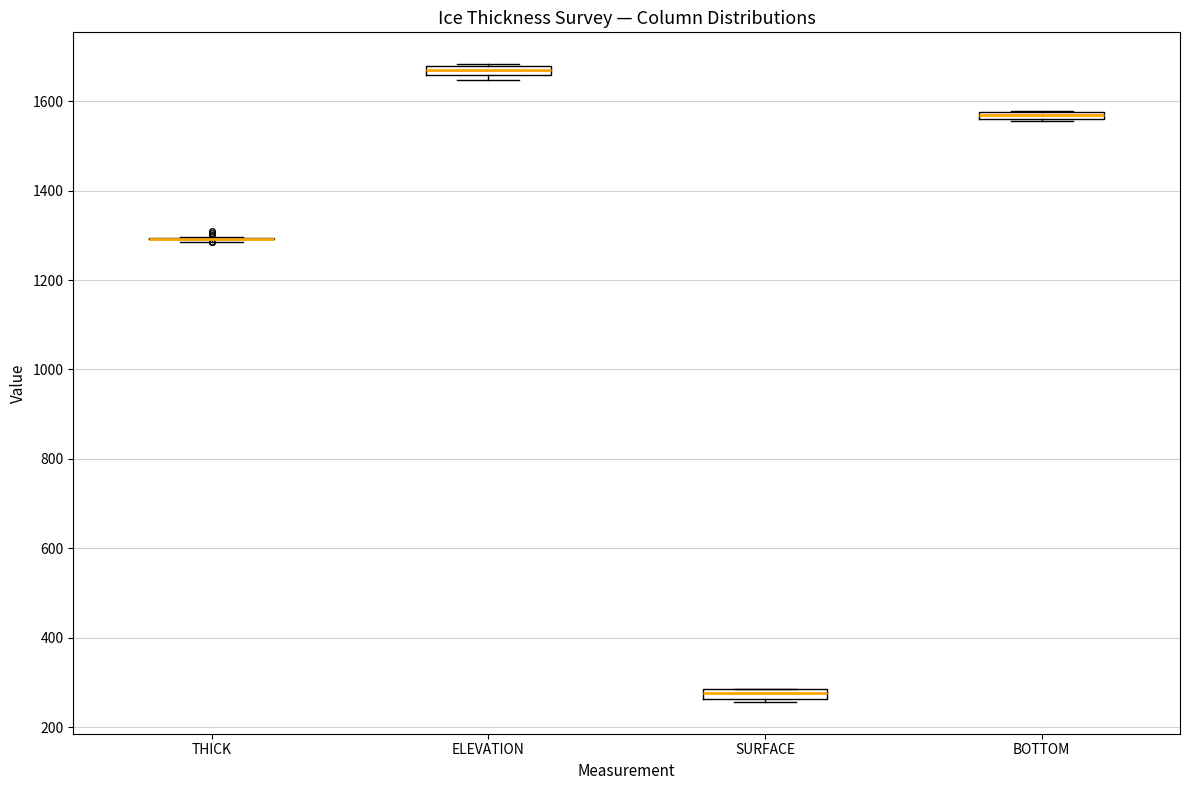

Where is the lower edge of the box for ELEVATION on the y-axis? The values are not printed on the chart, so give them approximately, as read against the axis.

1660